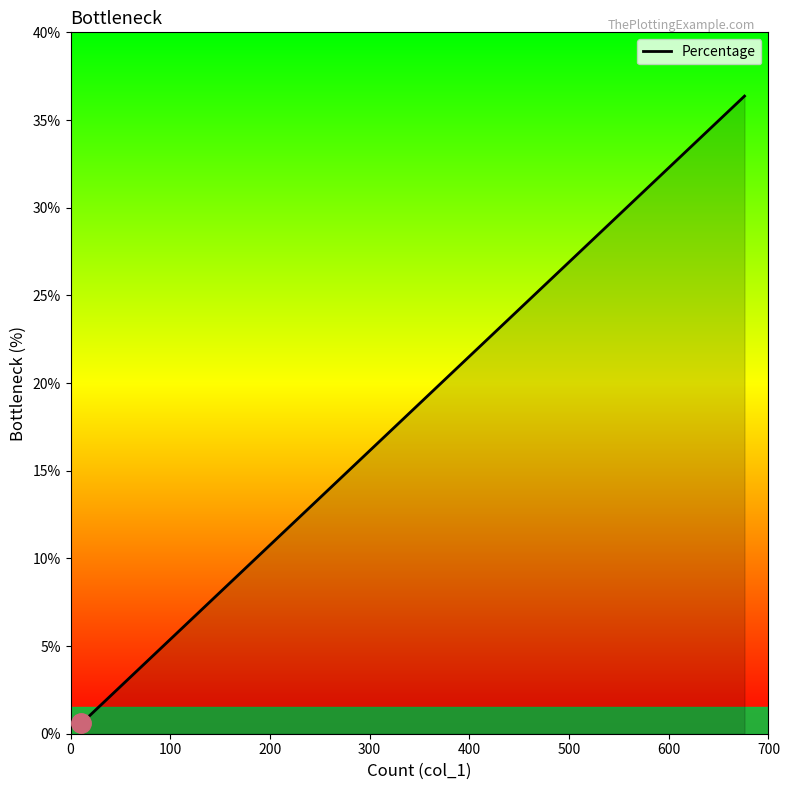

What is the smallest value displayed?

0.6